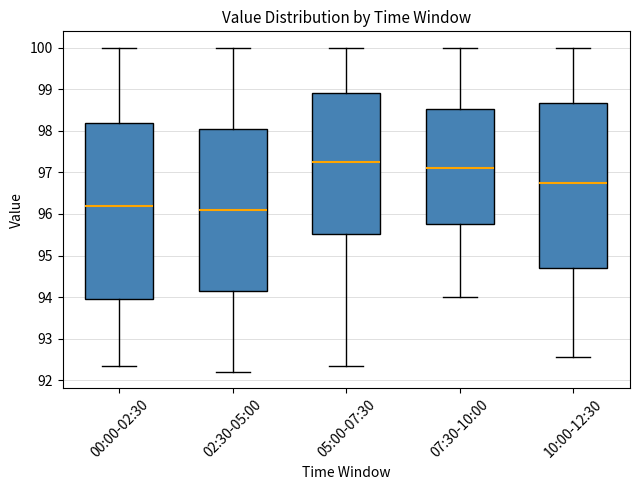

Comparing the boxes themselves (not the whiskers), which one is the tallest?

00:00-02:30